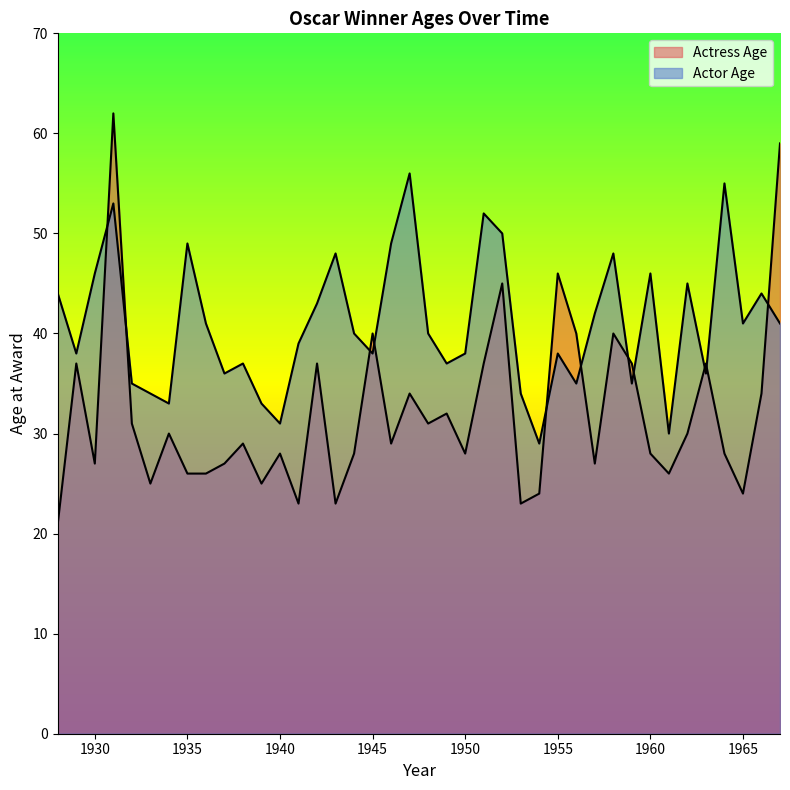

How many intersections are there between Actor Age and Actress Age?

11